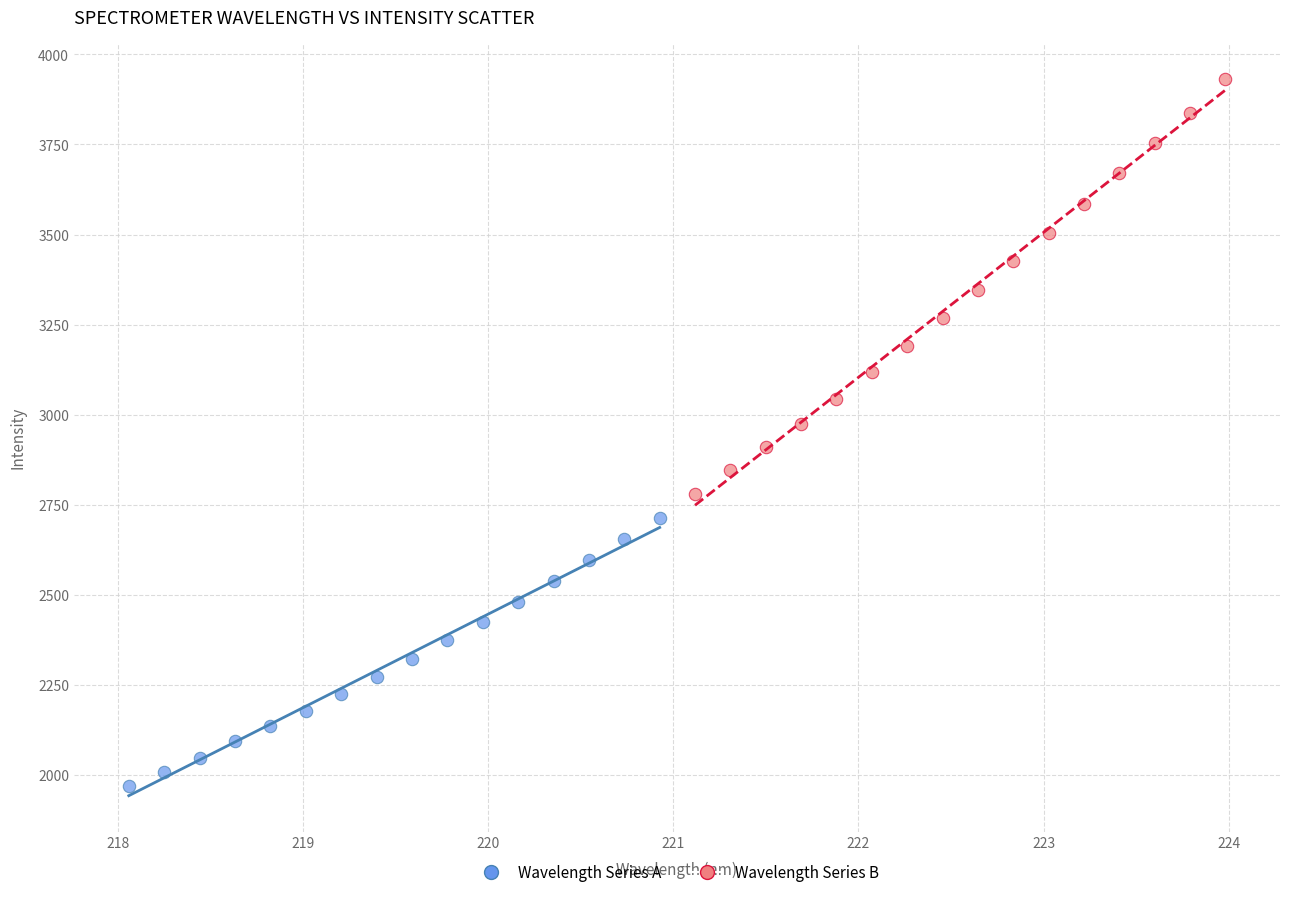

What are all the series names shown in the legend?

Wavelength Series A, Wavelength Series B